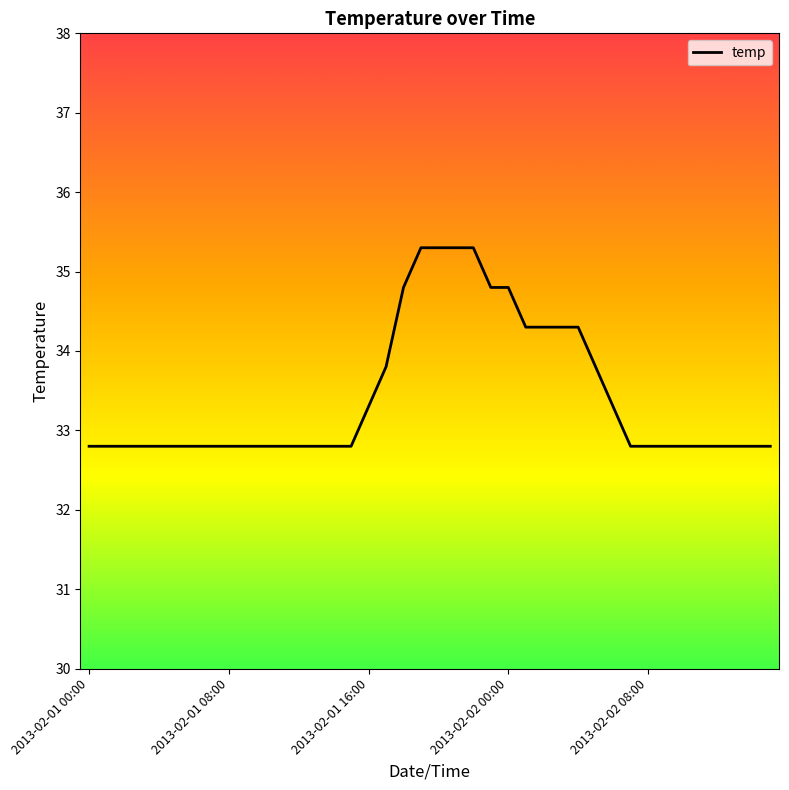

Reading left to right, extract all data points from this chart.

32.8	32.8	32.8	32.8	32.8	32.8	32.8	32.8	32.8	32.8	32.8	32.8	32.8	32.8	32.8	32.8	33.3	33.8	34.8	35.3	35.3	35.3	35.3	34.8	34.8	34.3	34.3	34.3	34.3	33.8	33.3	32.8	32.8	32.8	32.8	32.8	32.8	32.8	32.8	32.8